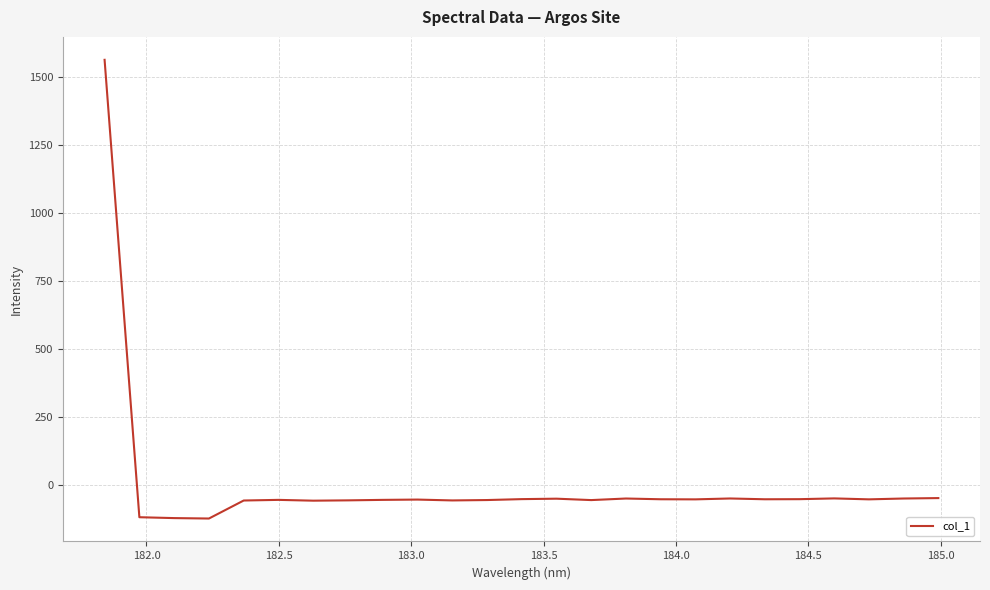

What is the minimum value shown in the chart?

-122.0